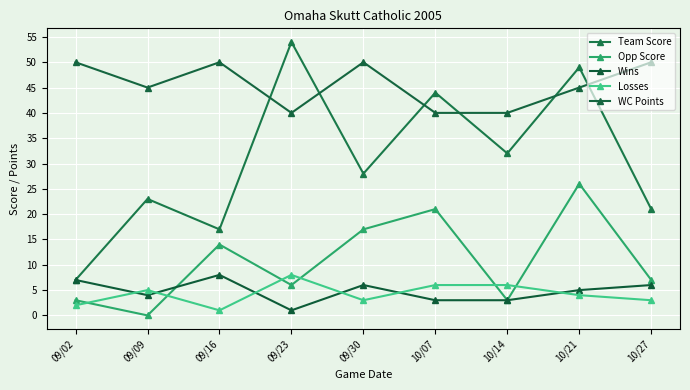

What are all the series names shown in the legend?

Team Score, Opp Score, Wins, Losses, WC Points